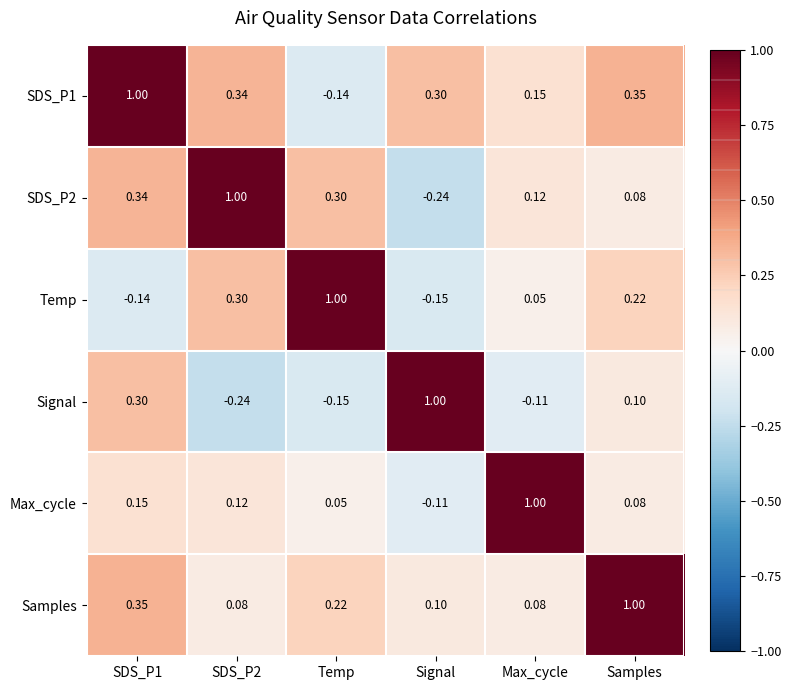

At which label does SDS_P2 reach its minimum?

Signal